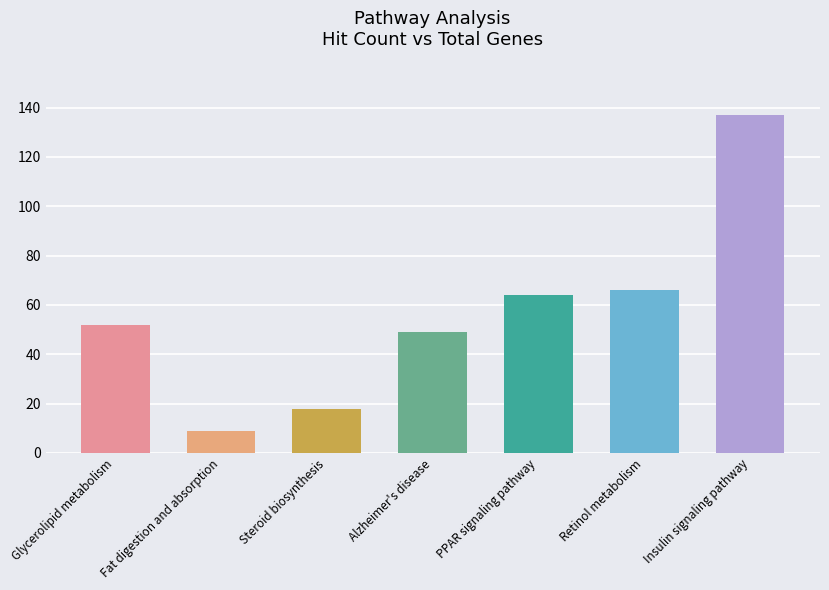

List the labels in order of value, largest first.

Insulin signaling pathway, Retinol metabolism, PPAR signaling pathway, Glycerolipid metabolism, Alzheimer's disease, Steroid biosynthesis, Fat digestion and absorption